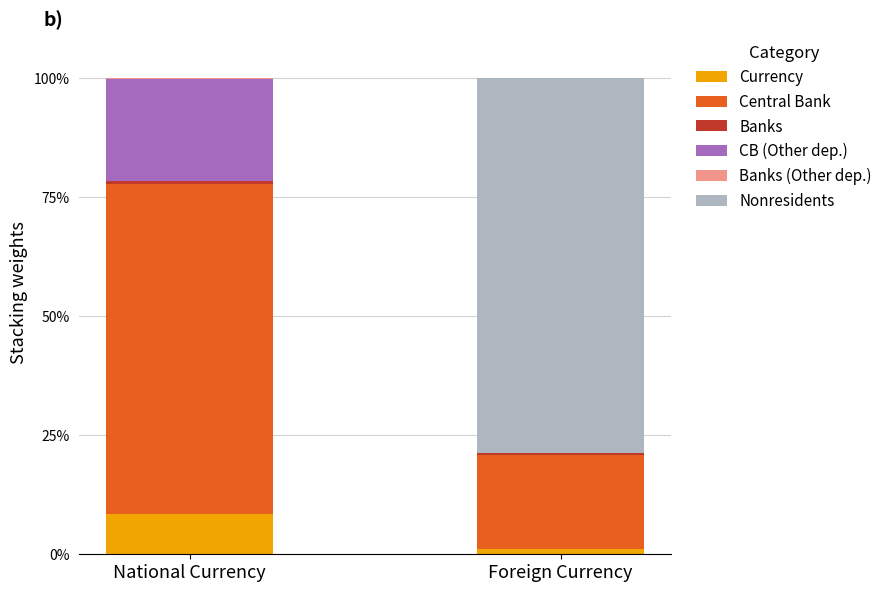

What is the maximum value for Currency?

8.5